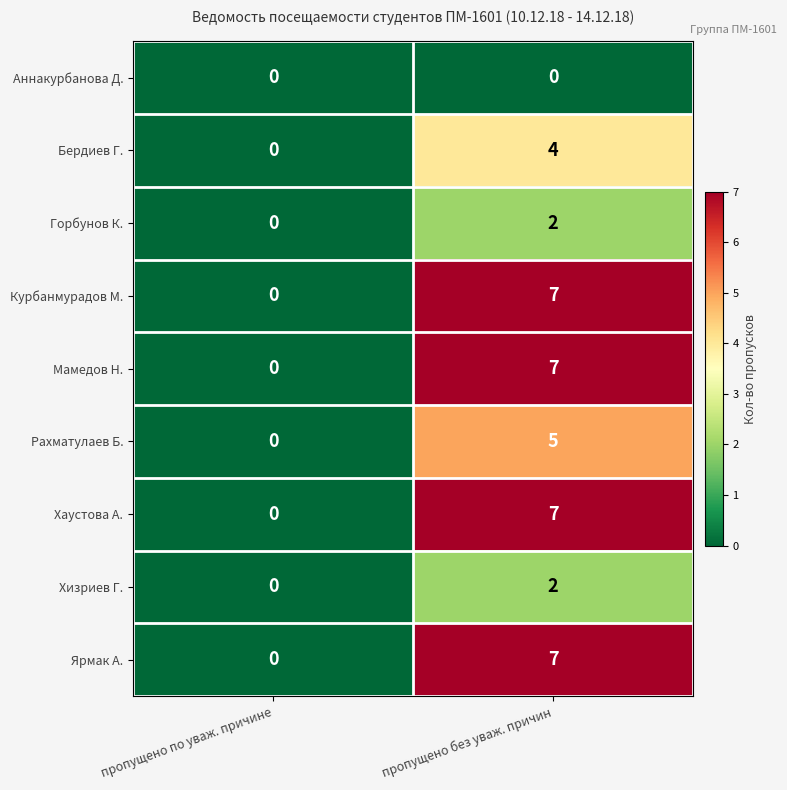

True or false: Мамедов Н. has a value of 5 at пропущено без уваж. причин.

False